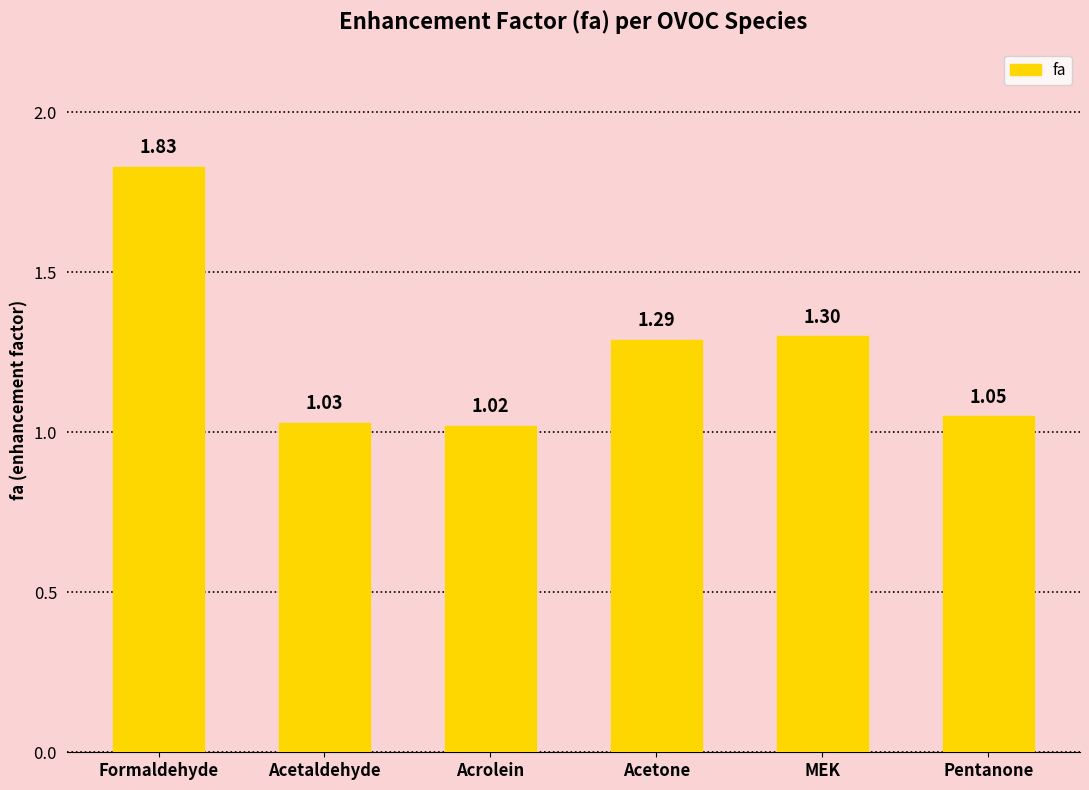

List the labels in order of value, largest first.

Formaldehyde, MEK, Acetone, Pentanone, Acetaldehyde, Acrolein